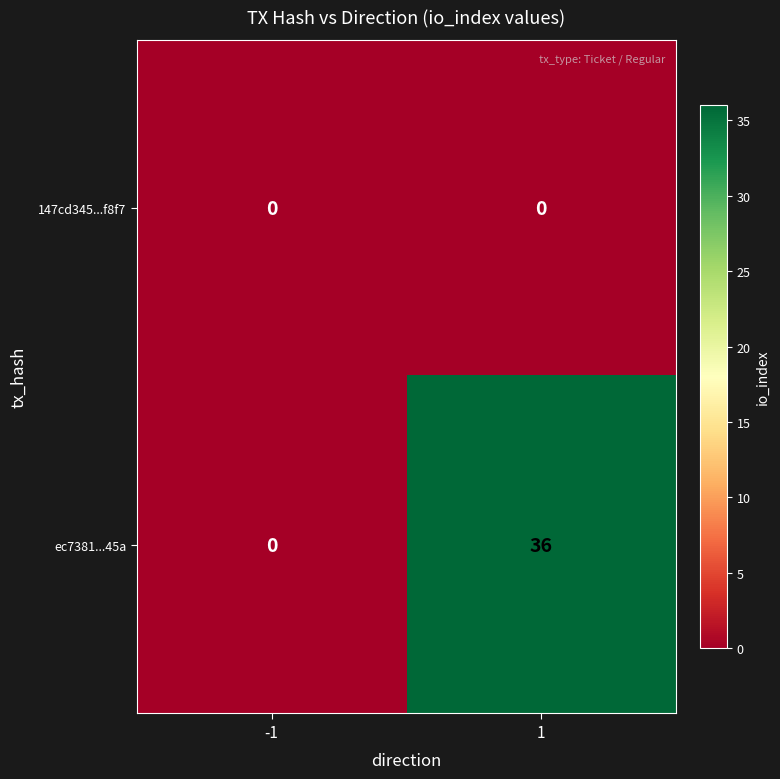

What is the difference between the highest and lowest values at 1?

36